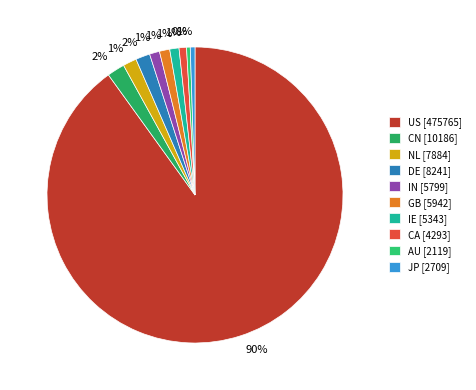

What is the smallest slice in the pie chart?

AU